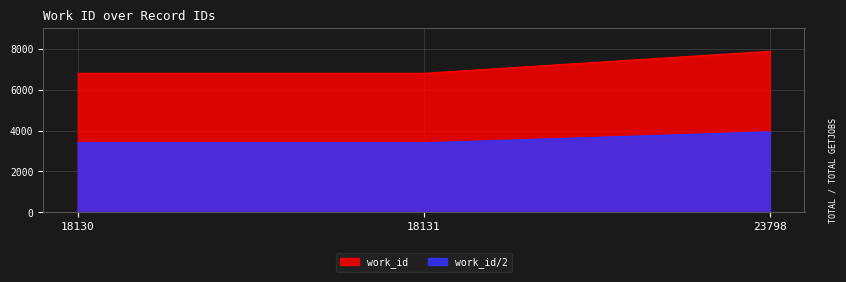

Which has a higher value, 18130 or 23798?

23798